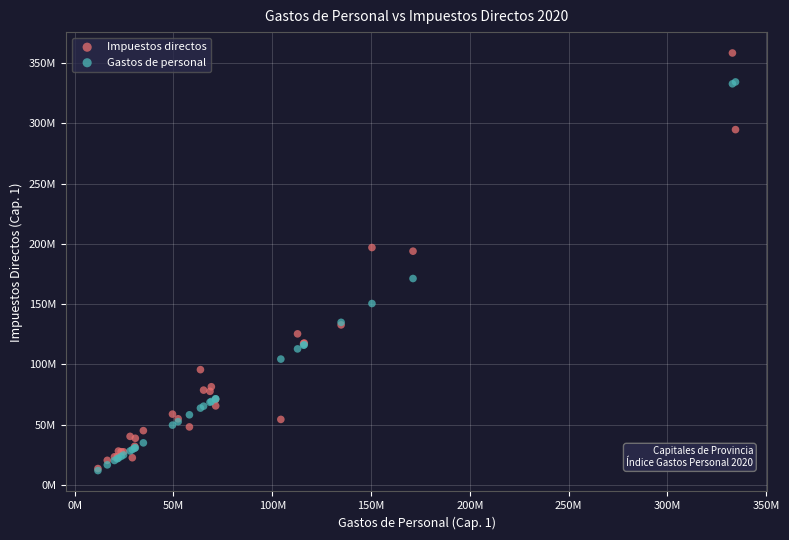

Which series has the largest Y range (max minus min)?

Impuestos directos